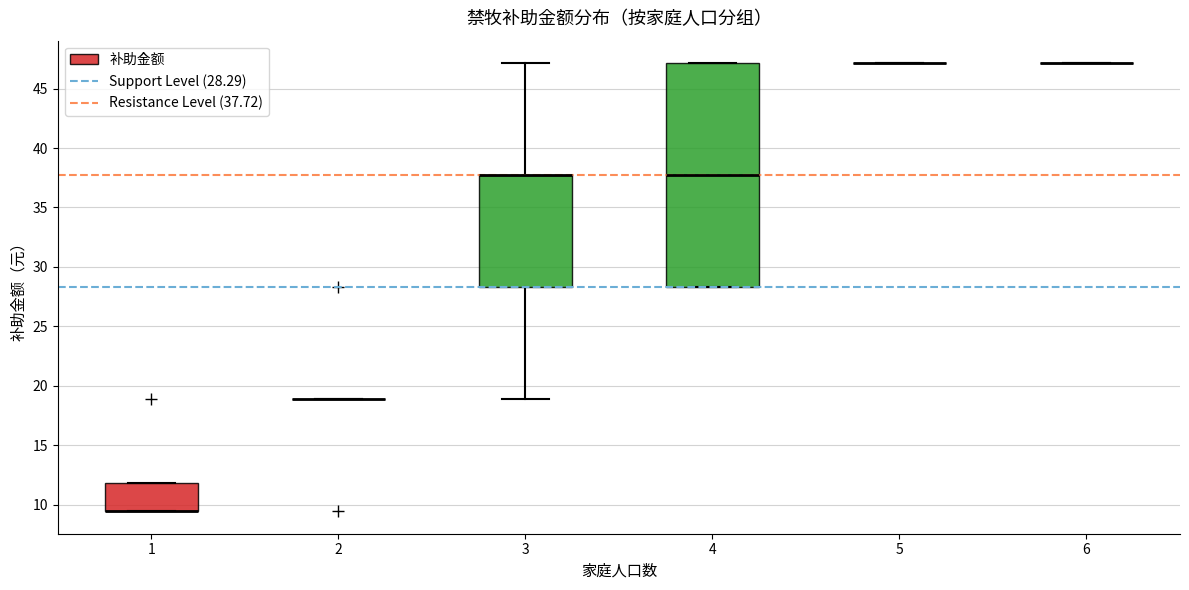

Reading left to right, transcribe this box plot: for each box, give where its median line is, the range the box spans, and where its two whiskers end, as read against the y-axis. The values are not printed on the chart, so give them approximately, as read against the axis.

1: median 9.5 (drawn on the box's lower edge), box 9.5 to 12.0, whiskers 9.5 to 12.0
2: box collapsed to a line at 19.0, whiskers 19.0 to 19.0
3: median 37.5 (drawn on the box's upper edge), box 28.5 to 37.5, whiskers 19.0 to 47.0
4: median 37.5, box 28.5 to 47.0, whiskers 28.5 to 47.0
5: box collapsed to a line at 47.0, whiskers 47.0 to 47.0
6: box collapsed to a line at 47.0, whiskers 47.0 to 47.0